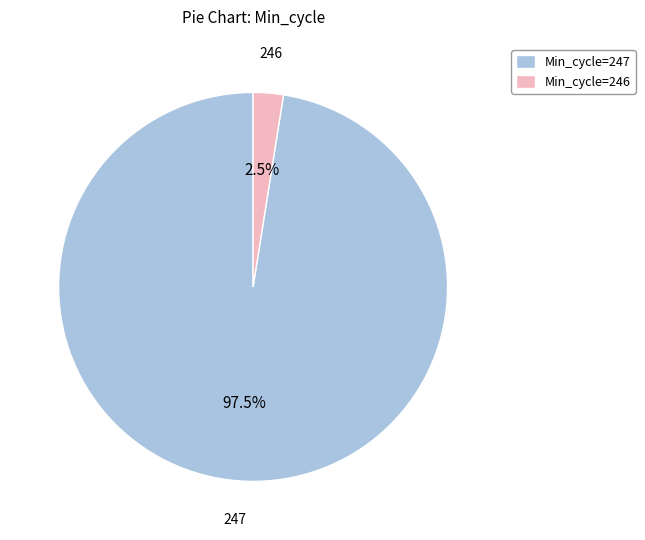

Which has a higher value, Min_cycle=247 or Min_cycle=246?

Min_cycle=247